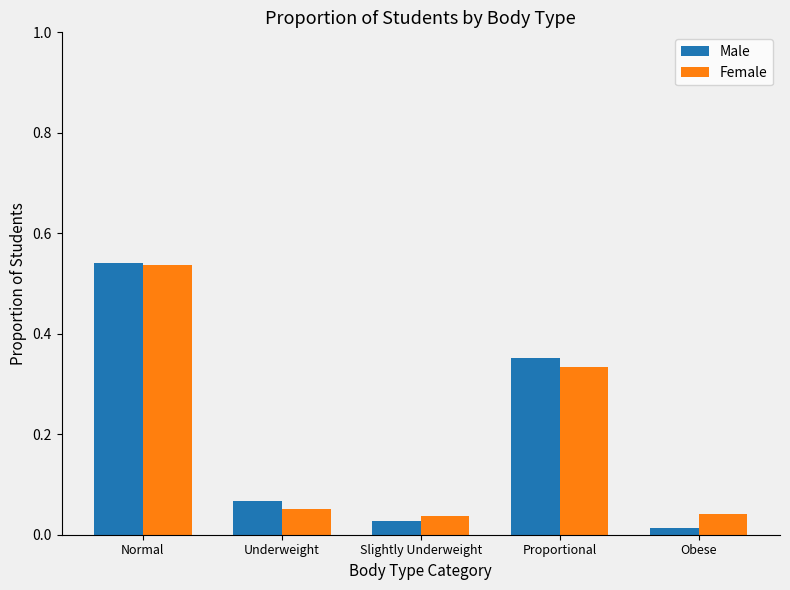

At how many categories does at least one series exceed 0?

5